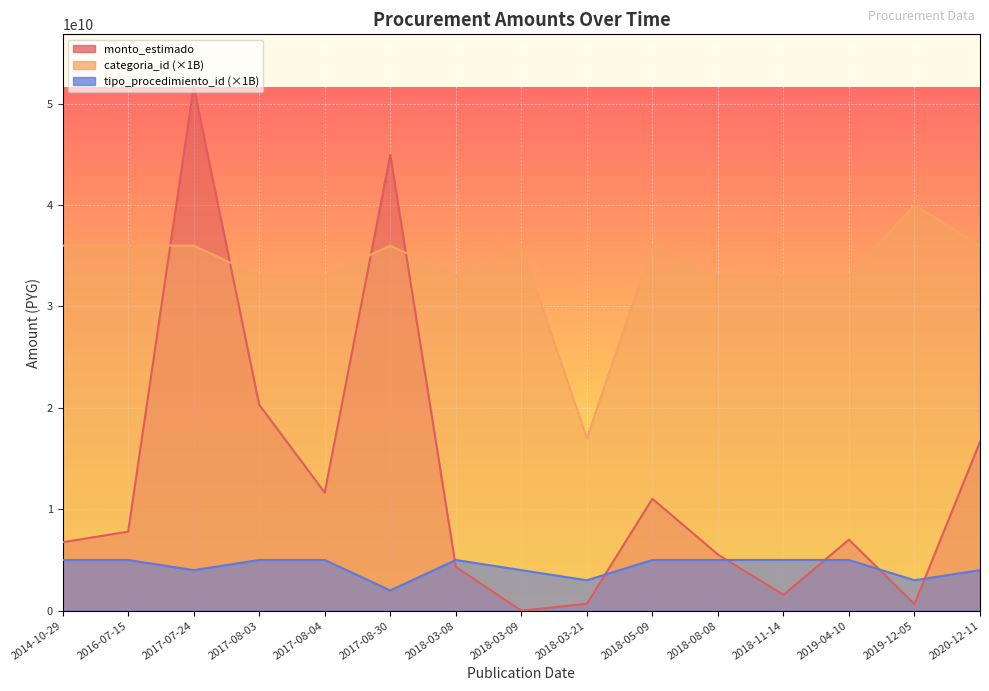

The value of categoria_id at 2018-08-08 is 14111552590. True or false?

False